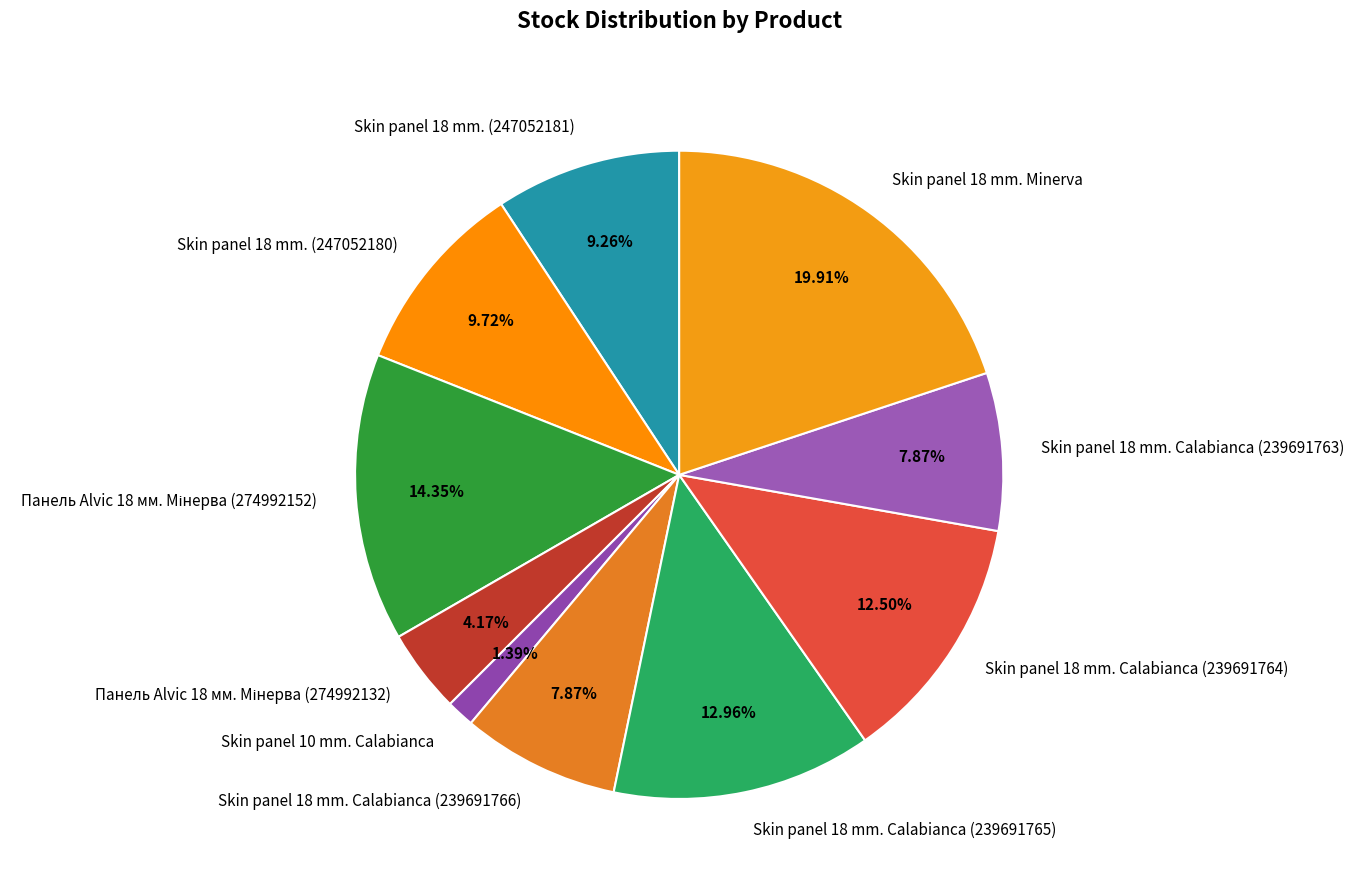

Does any single category account for the majority?

No